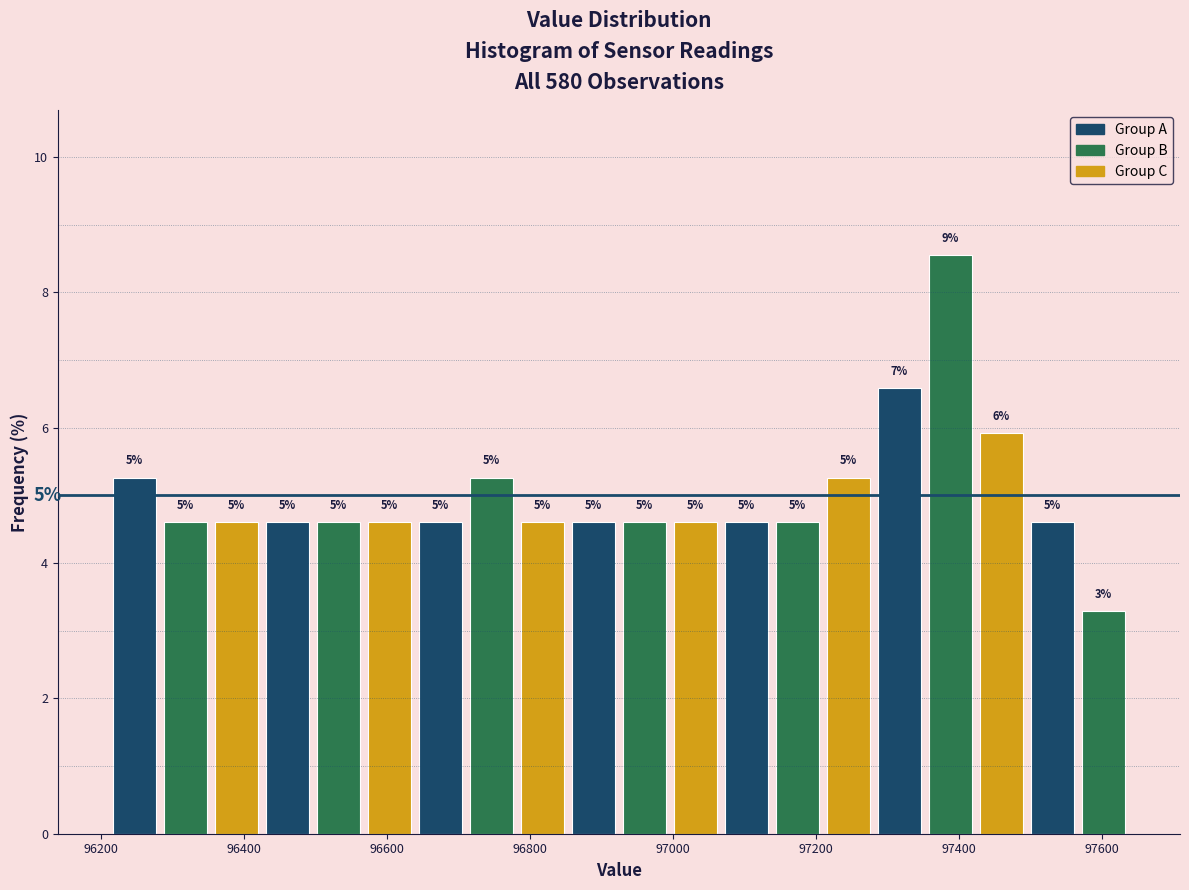

Around what value on the x-axis is the tallest bar? Give the approximate position of its centre, as read against the axis.

97380